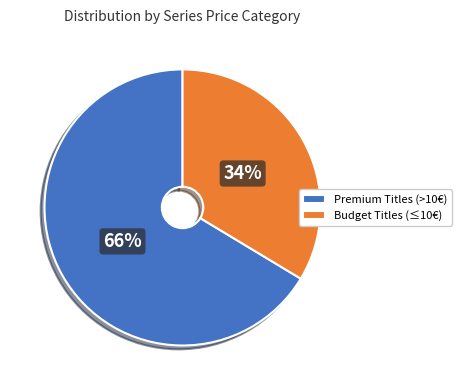

Is the sum of Budget Titles (≤10€) and Premium Titles (>10€) greater than half?

Yes